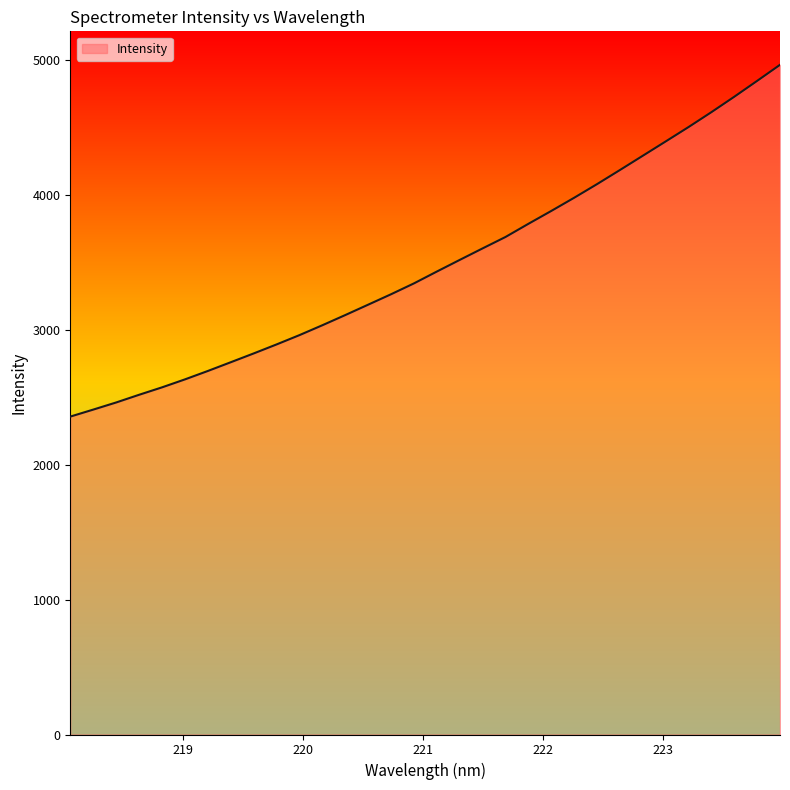

What is the difference between the maximum and minimum values?

2606.2